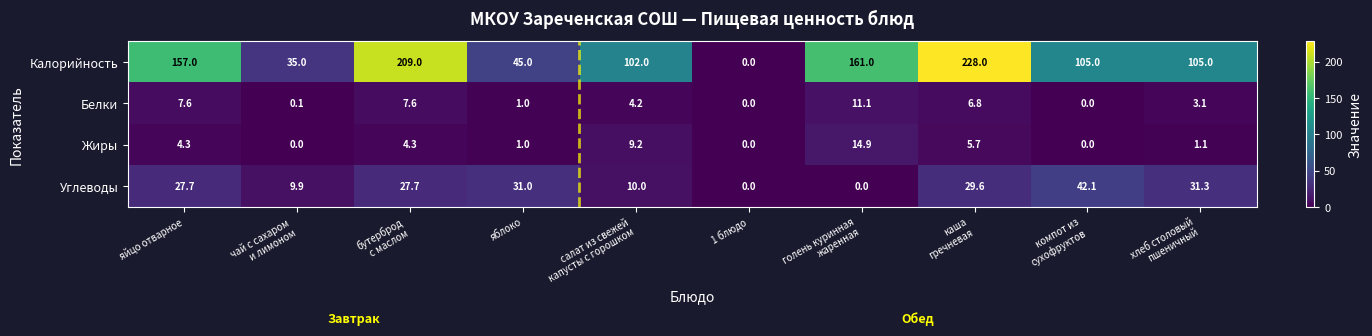

What is the difference between the highest and lowest values at яблоко?

44.0